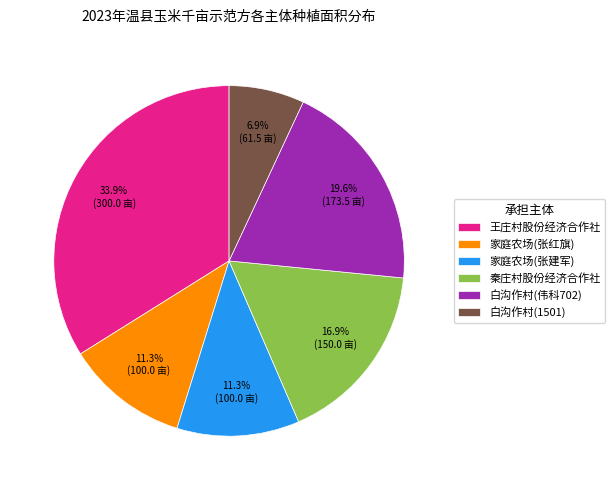

True or false: 家庭农场(张红旗) accounts for 1% of the total.

False